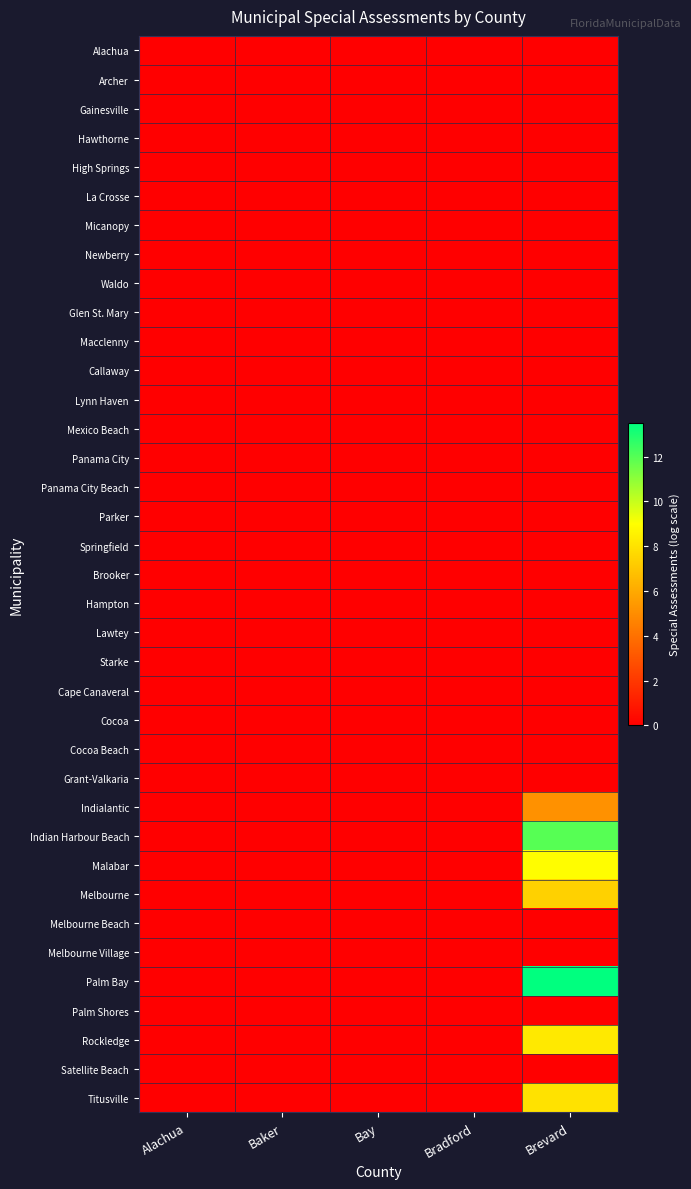

Between Bradford and Brevard, which is larger?

Bradford